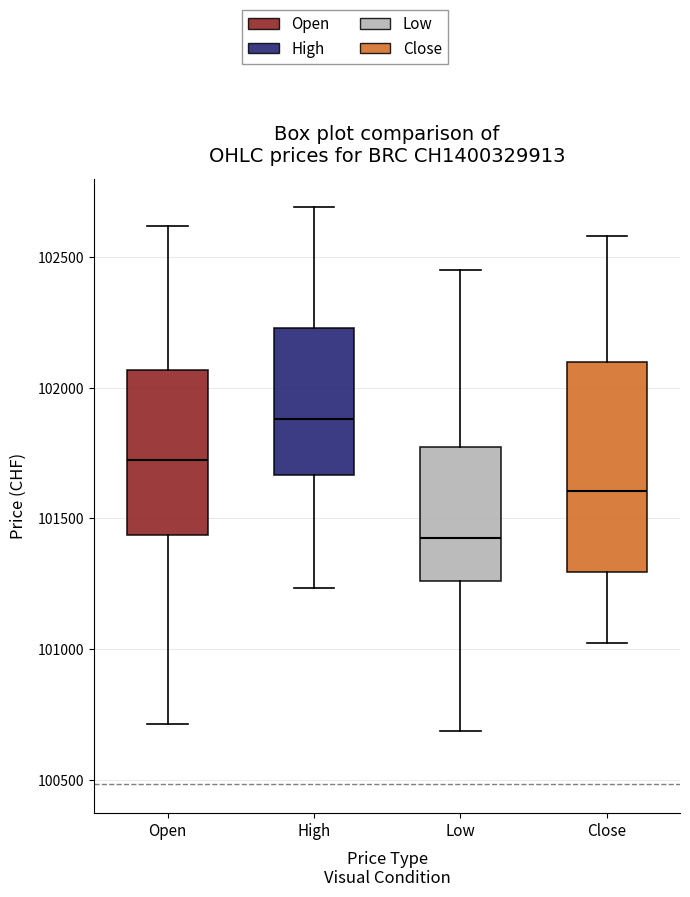

Which box's median line is the highest?

High